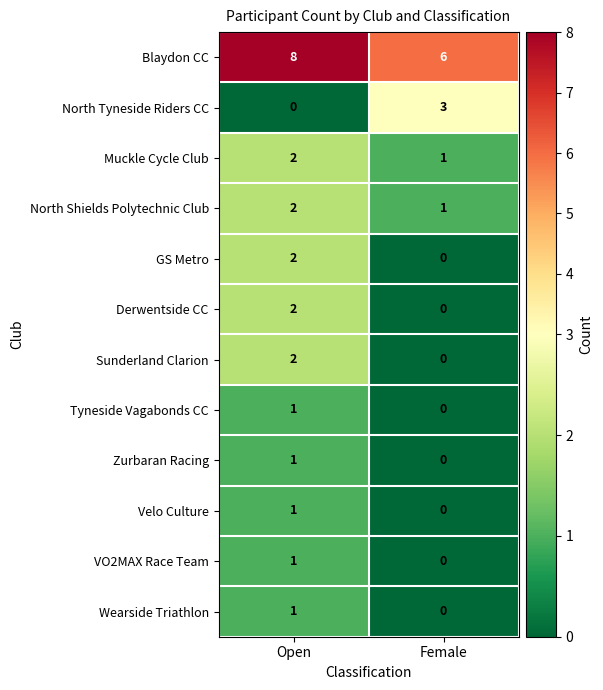

Which label corresponds to the largest value in the chart?

Open